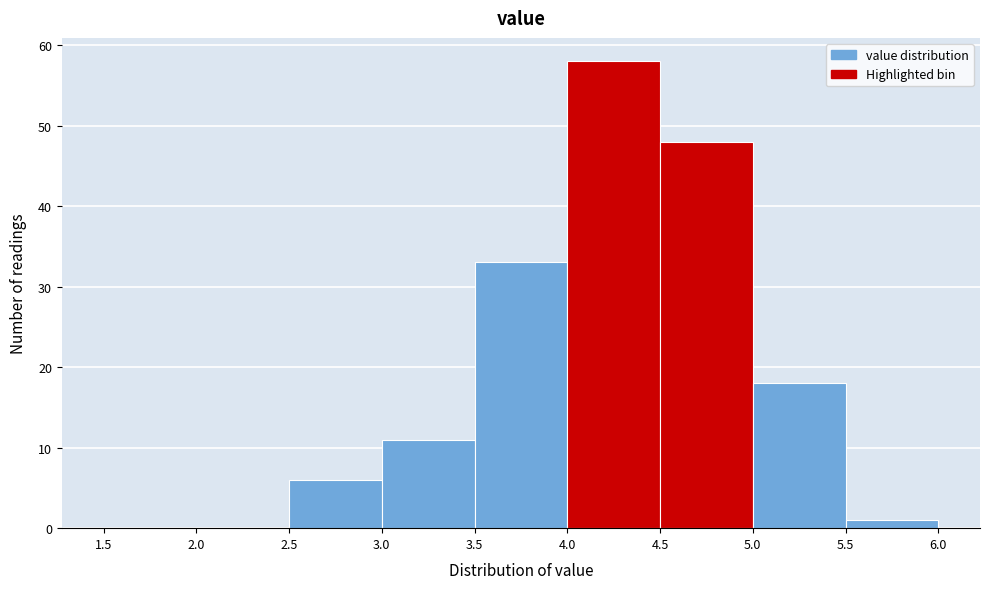

How tall is the bar that spans 3.0 to 3.5 on the x-axis? The values are not printed on the chart, so give them approximately, as read against the axis.

11